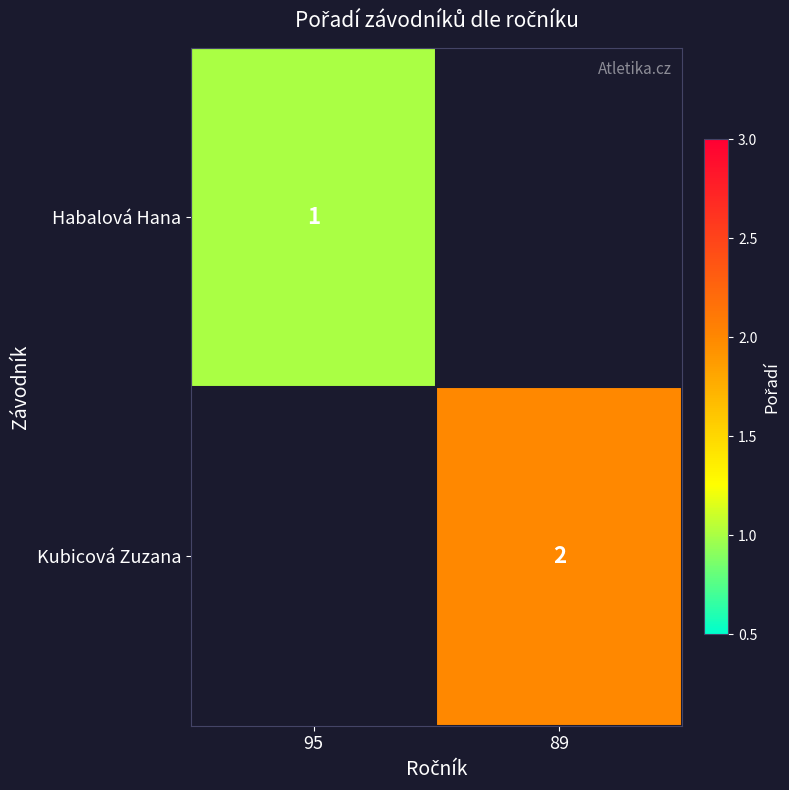

Is it true that Habalová Hana equals 1 at 95?

True